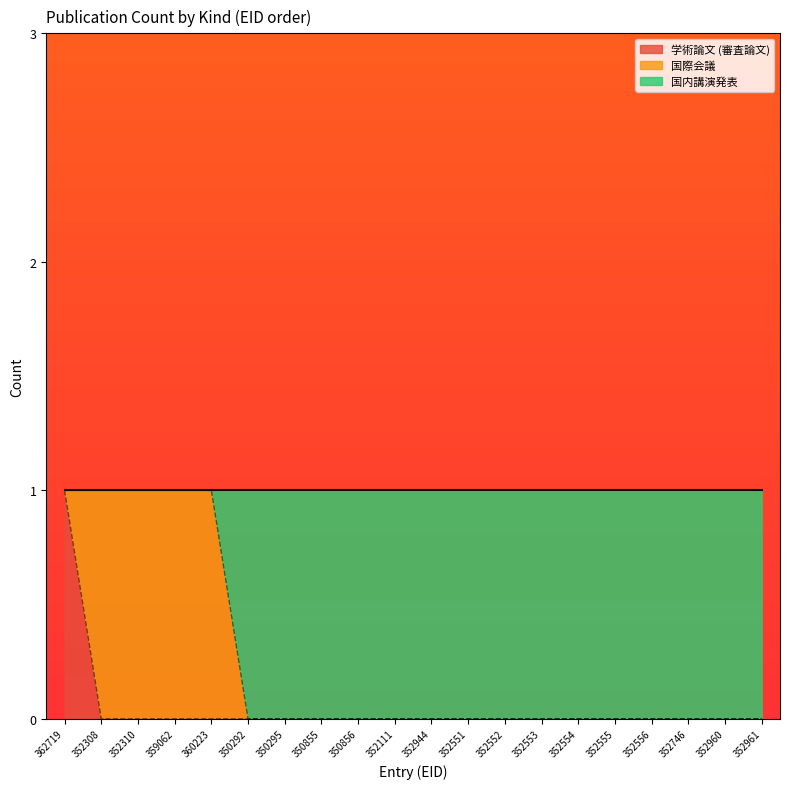

The 学術論文 (審査論文) series shows 0 at 352556. True or false?

True